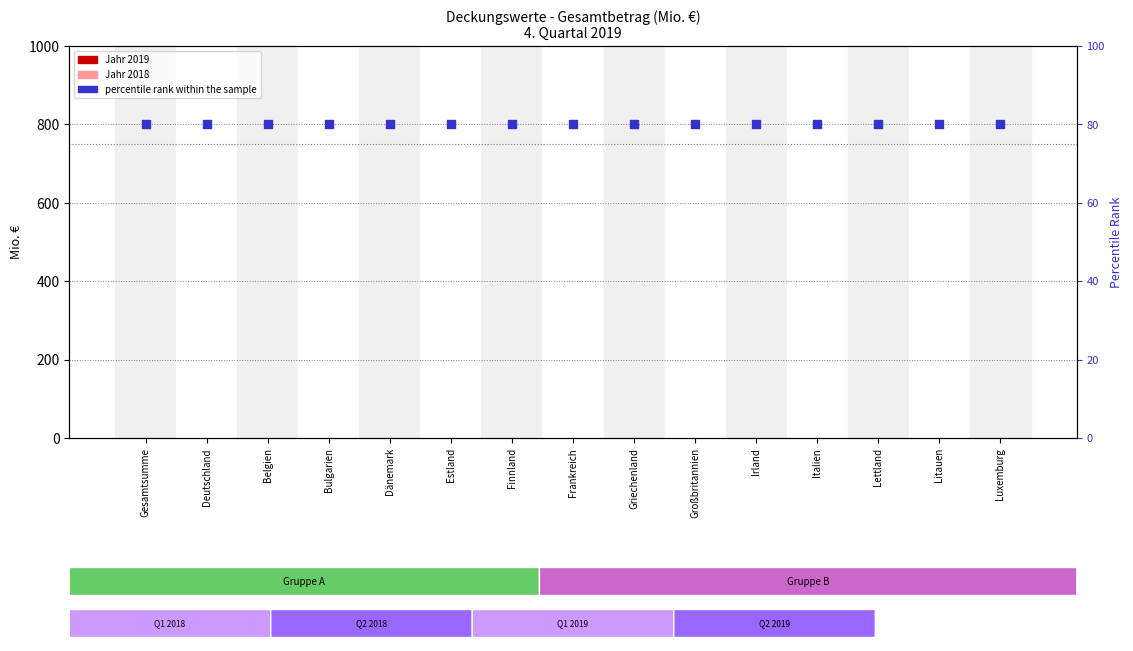

Which series has the widest spread of Y values?

Jahr 2019